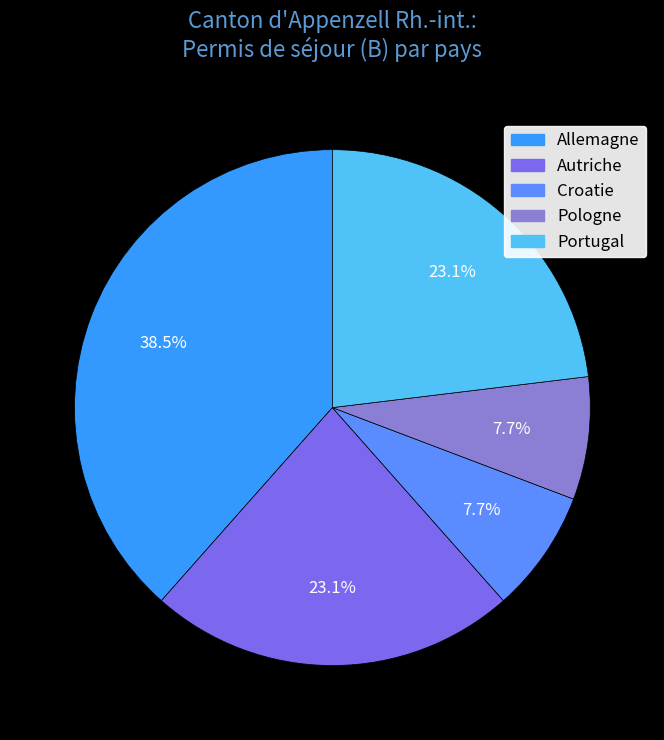

Is Pologne the majority of the pie?

No